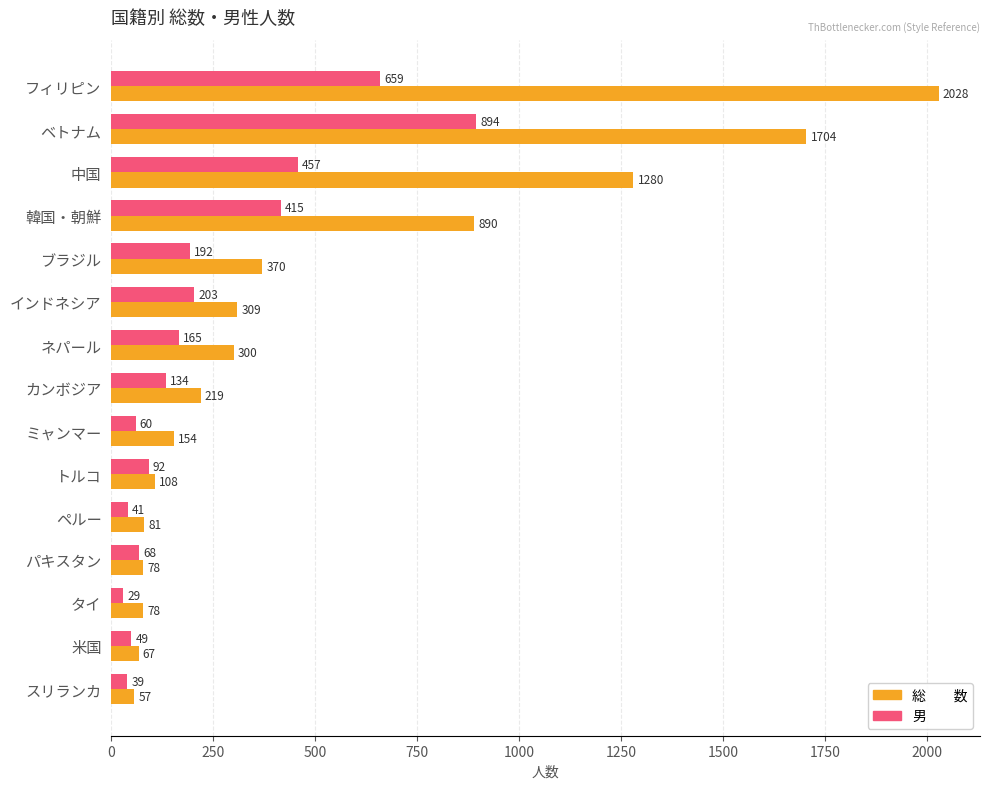

What is the total value across all series at 韓国・朝鮮?

1305